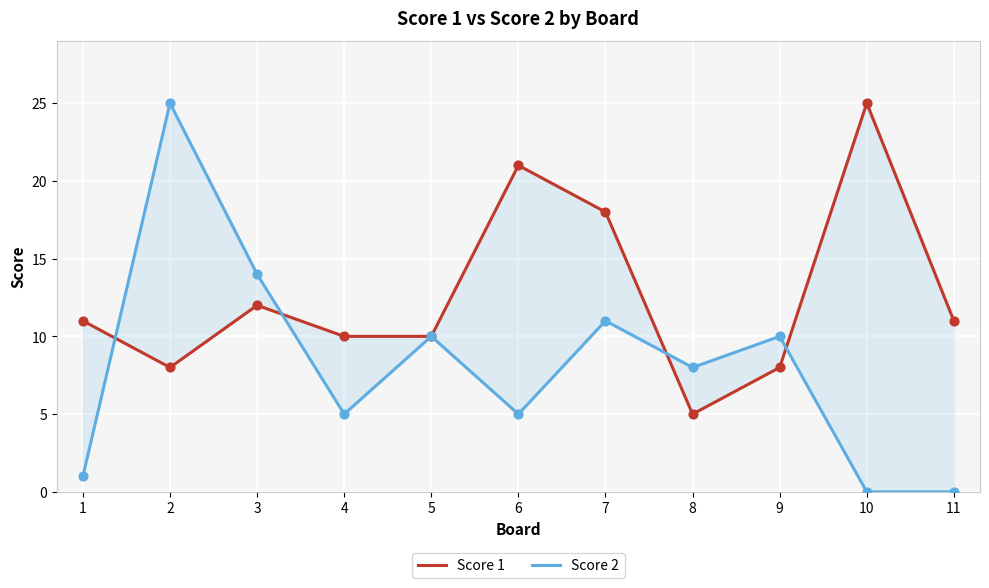

What are all the series names shown in the legend?

Score 1, Score 2